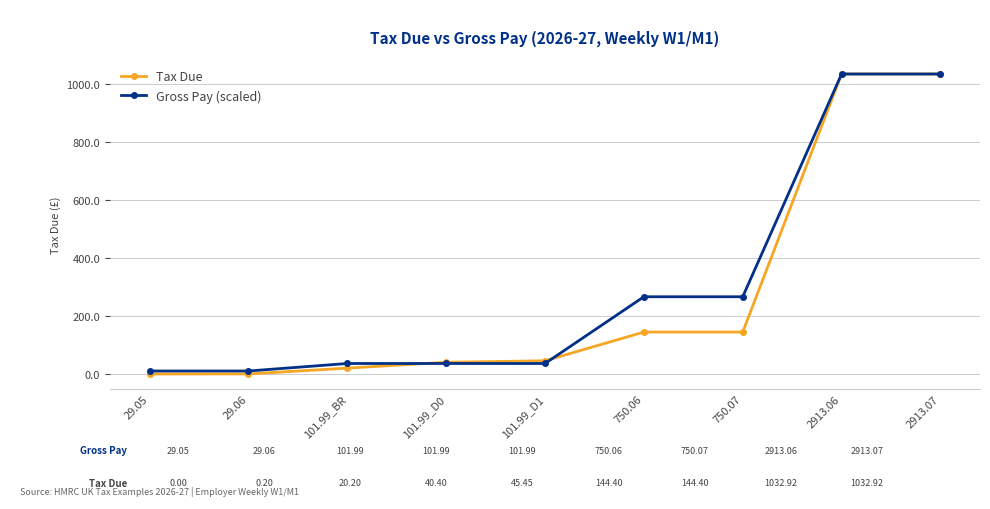

Rank the series at 750.06 from highest to lowest value.

Gross Pay (scaled), Tax Due